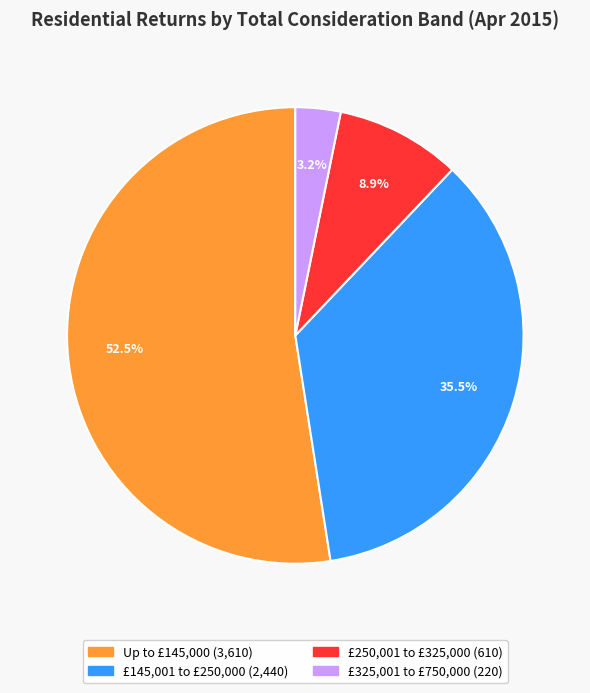

Is there any slice that represents more than half of the pie?

Yes